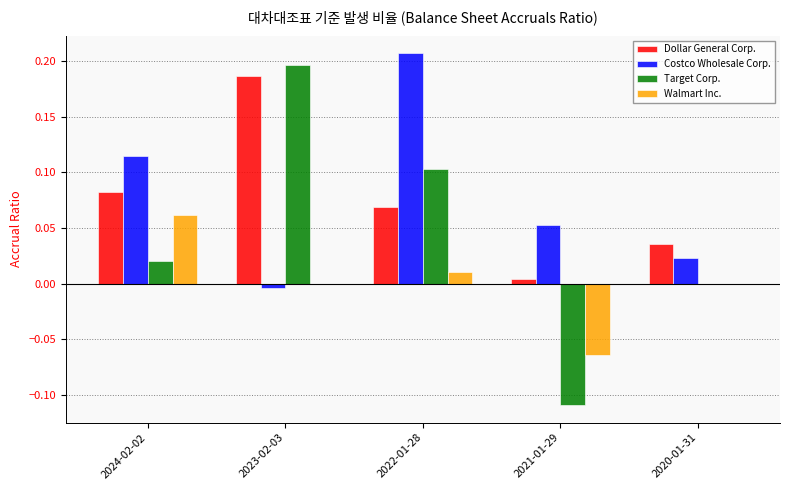

Is the value of Walmart Inc. at 2024-02-02 greater than the value of Costco Wholesale Corp. at 2024-02-02?

No